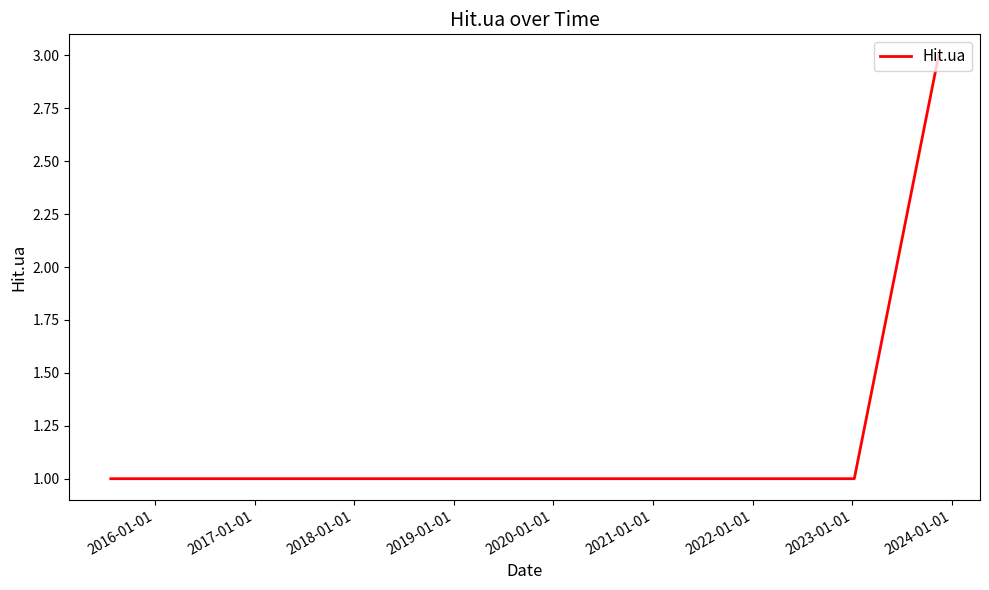

True or false: the data has more than 1 interior local peaks.

False